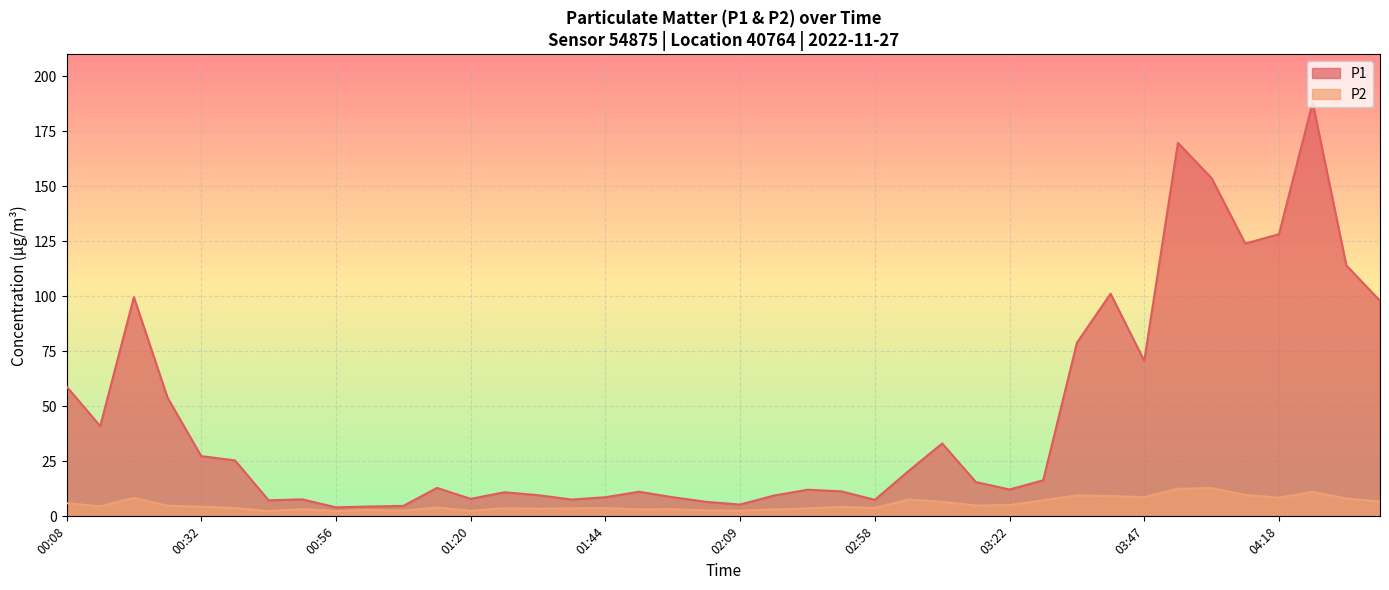

What is the sum of the P1 values at 02:52 and 01:02?

15.9